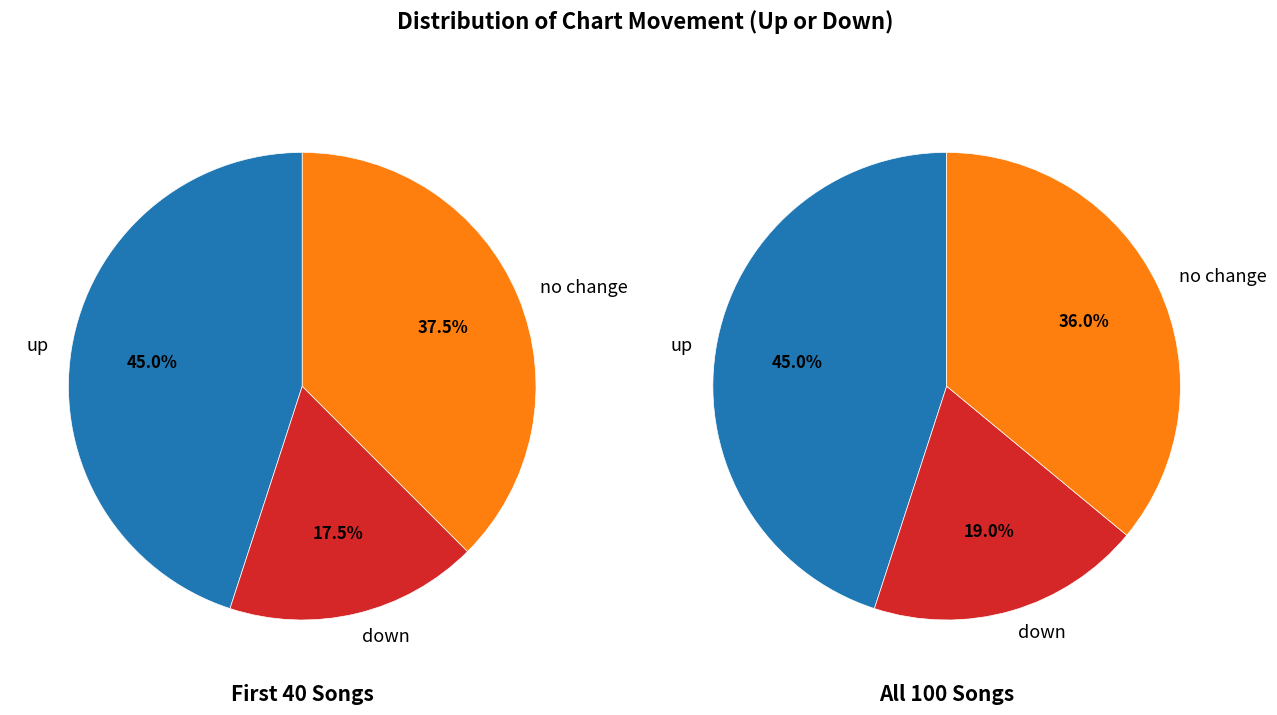

What portion of the pie excludes up?

55.0%